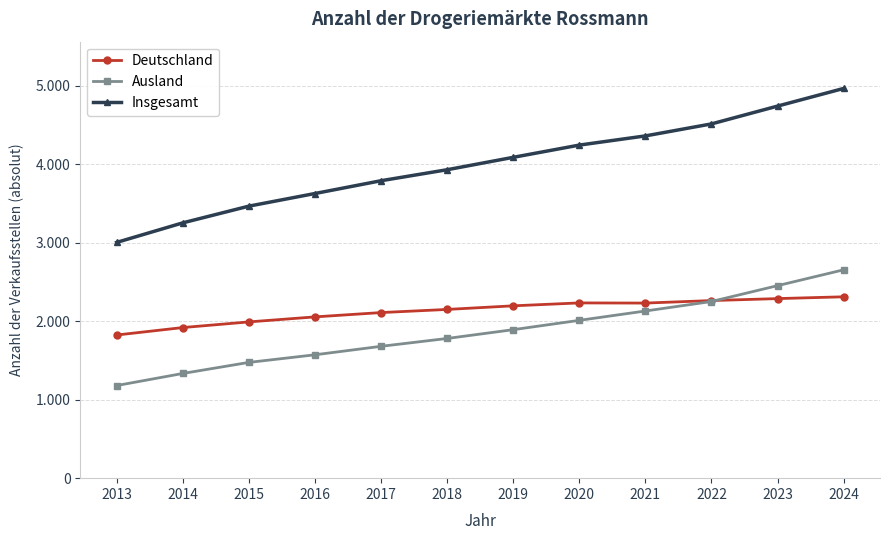

What is the total value across all series at 2017?

7580